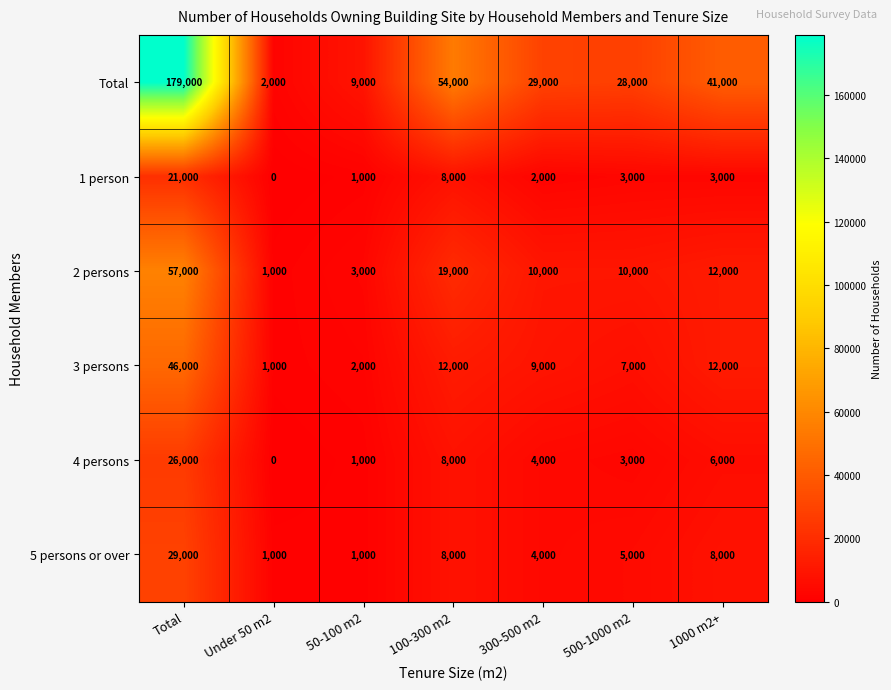

Which series has the widest spread of values?

Total